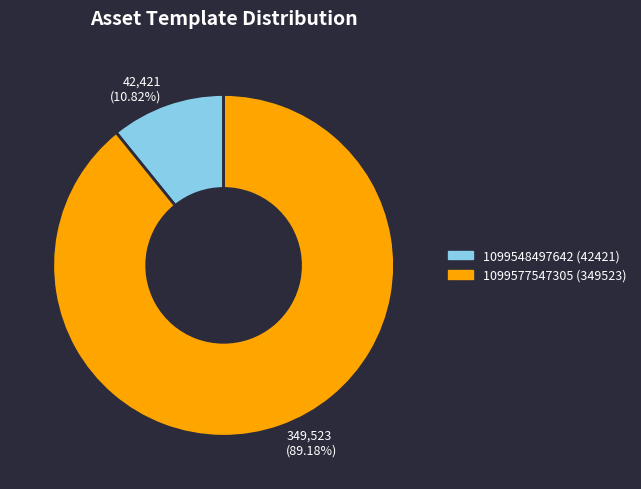

To the nearest percent, what is the average slice percentage?

50%